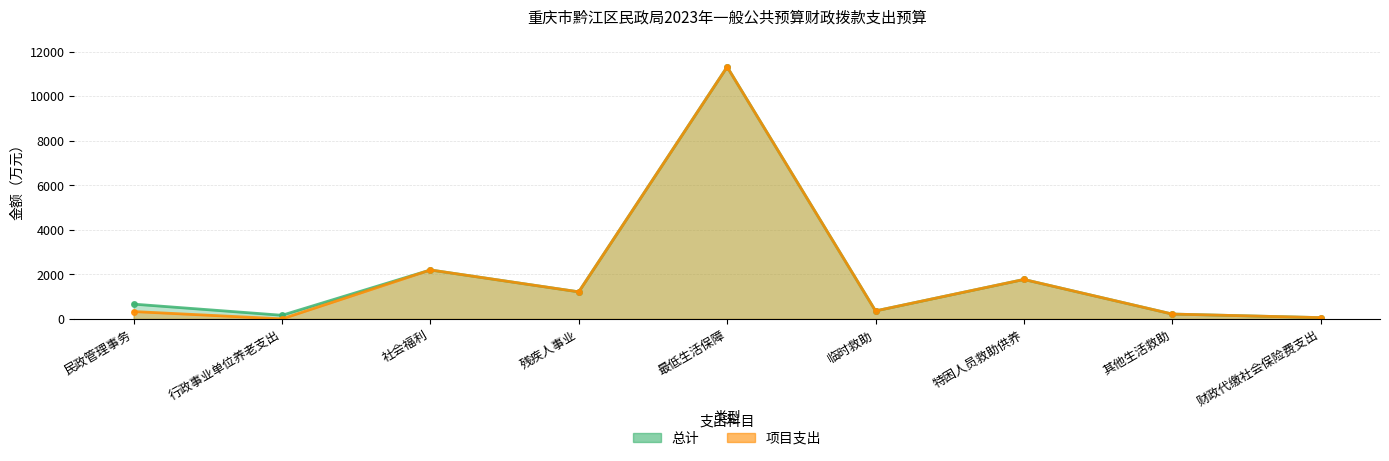

Where is the first local maximum for 项目支出?

社会福利